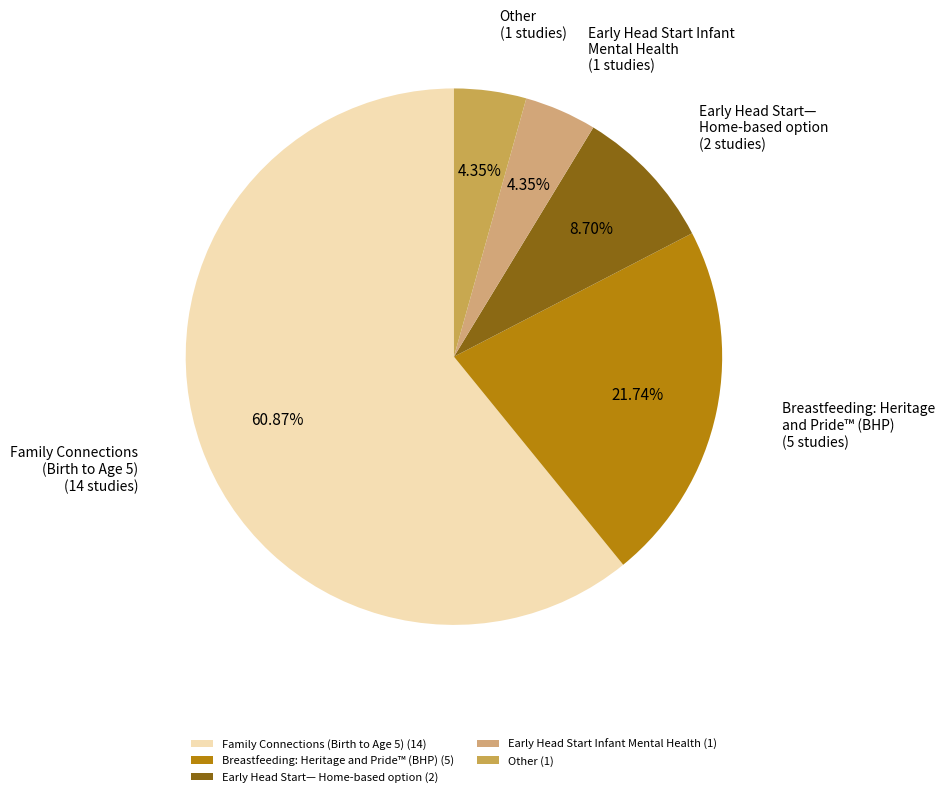

What percentage is the Early Head Start Infant Mental Health slice, to the nearest percent?

4%